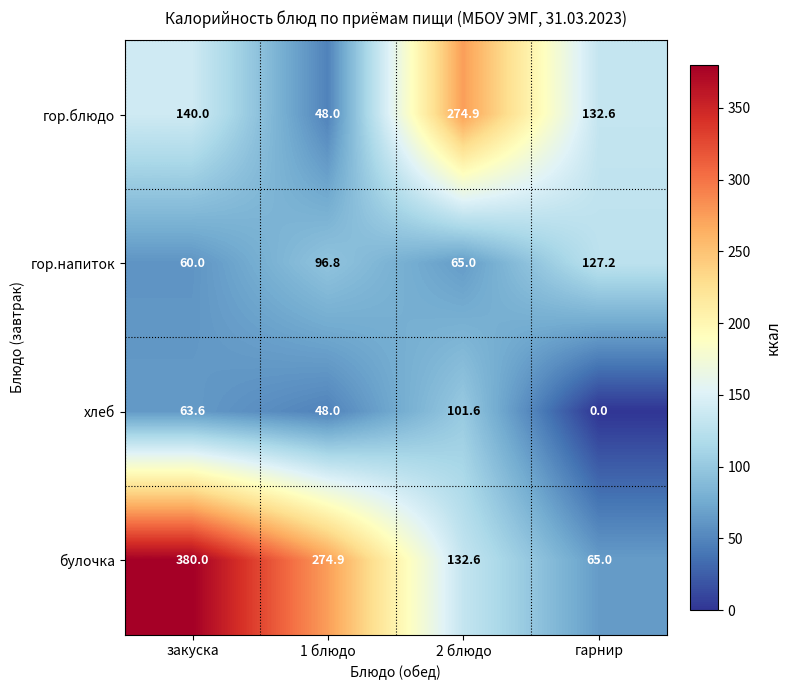

Reading left to right, transcribe all the data shown in this chart.

гор.блюдо: закуска=140.0	1 блюдо=48.0	2 блюдо=274.9	гарнир=132.6
гор.напиток: закуска=60.0	1 блюдо=96.8	2 блюдо=65.0	гарнир=127.2
хлеб: закуска=63.6	1 блюдо=48.0	2 блюдо=101.6	гарнир=0.0
булочка: закуска=380.0	1 блюдо=274.9	2 блюдо=132.6	гарнир=65.0